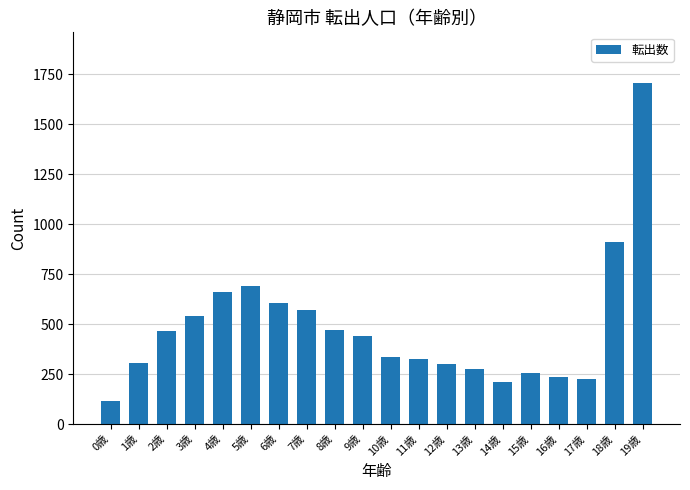

What is the ratio of the value at 7歳 to the value at 12歳?

1.9